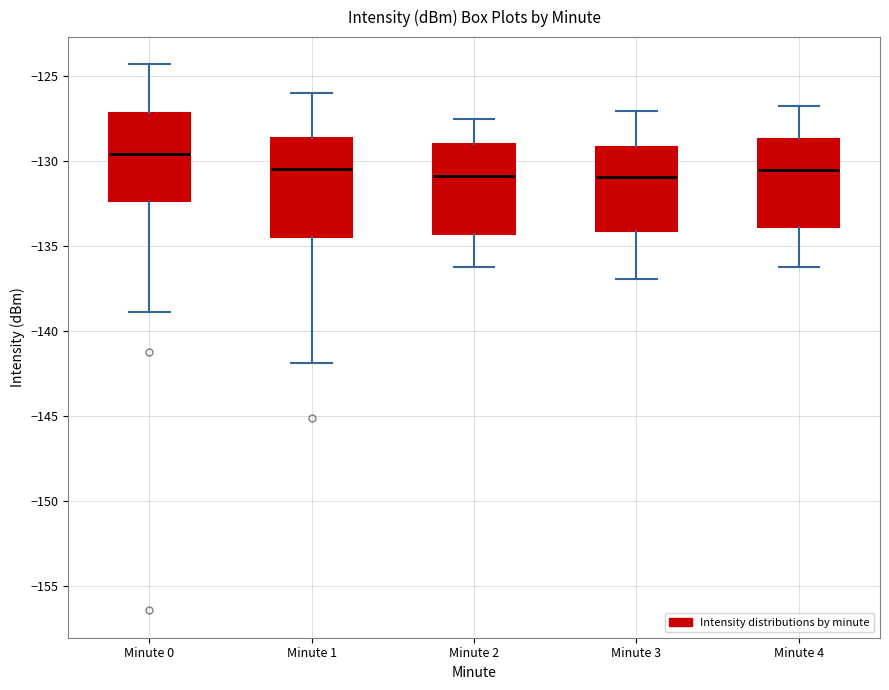

Reading left to right, transcribe this box plot: for each box, give where its median line is, the range the box spans, and where its two whiskers end, as read against the y-axis. The values are not printed on the chart, so give them approximately, as read against the axis.

Minute 0: median -129.5, box -132.5 to -127.0, whiskers -139.0 to -124.5
Minute 1: median -130.5, box -134.5 to -128.5, whiskers -142.0 to -126.0
Minute 2: median -131.0, box -134.5 to -129.0, whiskers -136.0 to -127.5
Minute 3: median -131.0, box -134.0 to -129.0, whiskers -137.0 to -127.0
Minute 4: median -130.5, box -134.0 to -128.5, whiskers -136.0 to -126.5